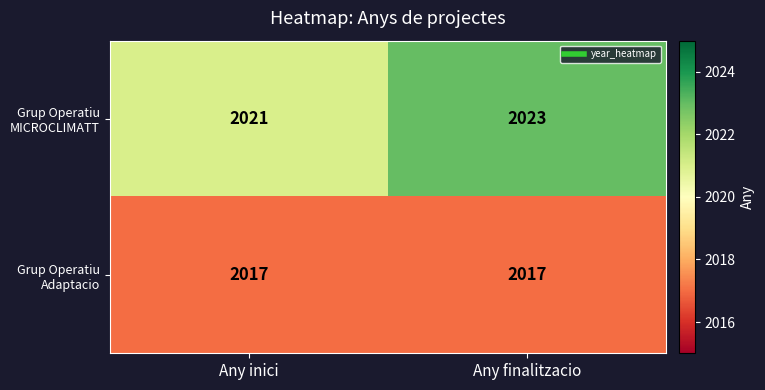

Where is Grup Operatiu MICROCLIMATT nearest to the value 2022?

Any inici